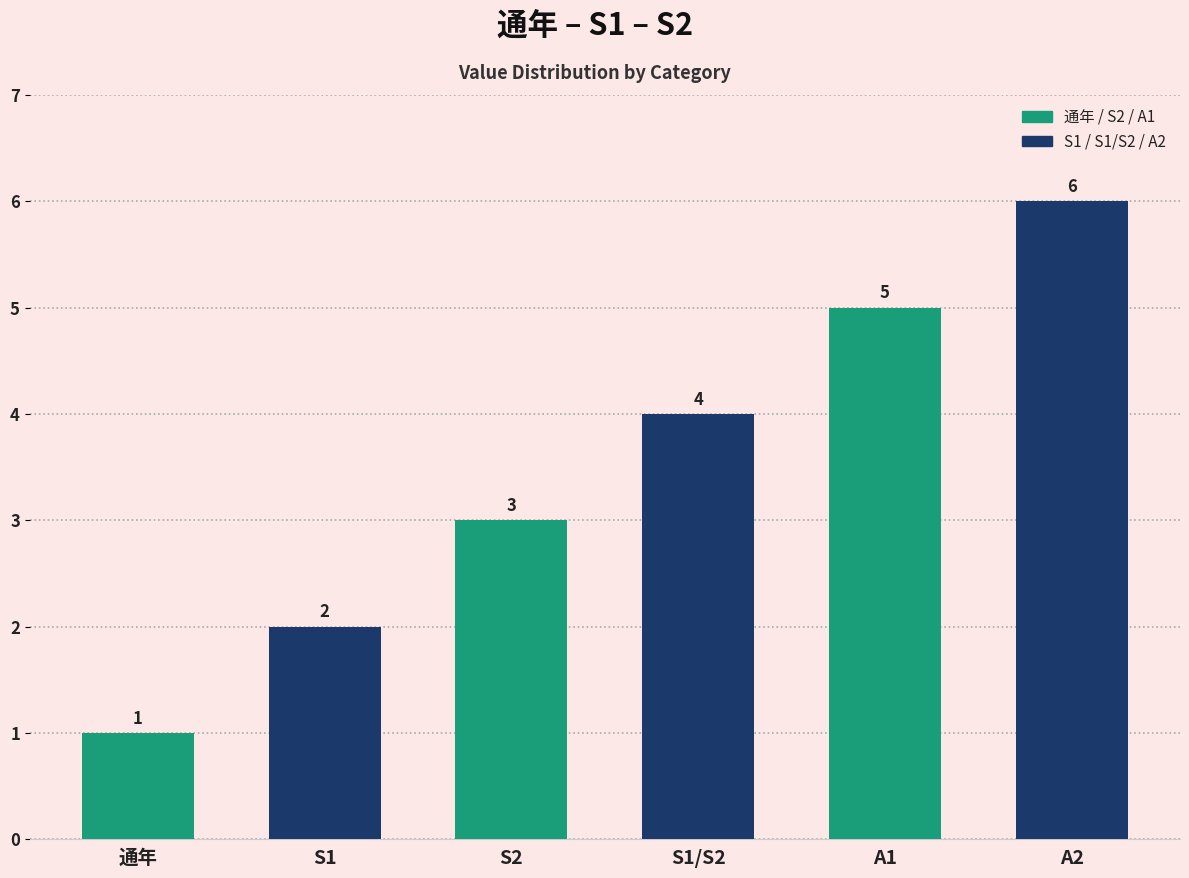

Reading left to right, extract all data points from this chart.

1	2	3	4	5	6